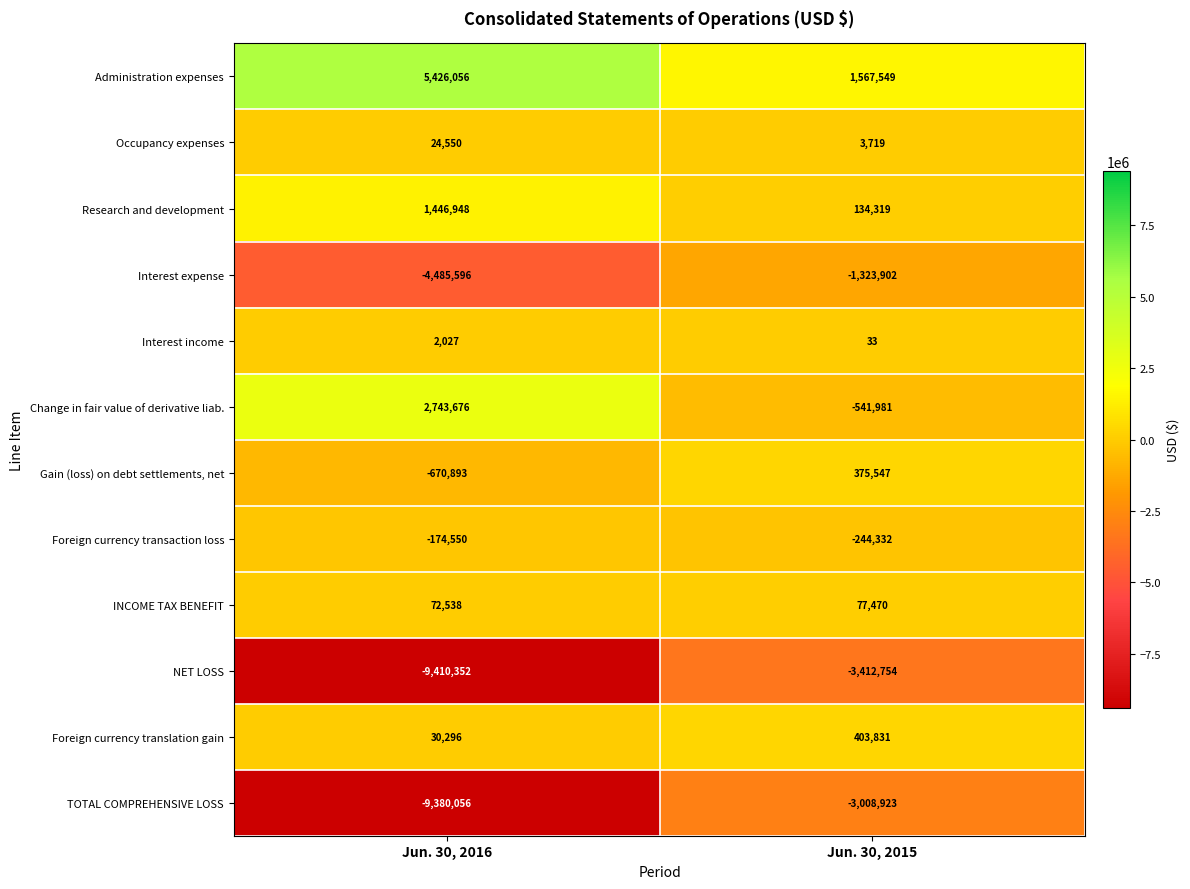

Reading right to left, list all the values displayed in this chart.

Administration expenses: Jun. 30, 2015=1567549	Jun. 30, 2016=5426056
Occupancy expenses: Jun. 30, 2015=3719	Jun. 30, 2016=24550
Research and development: Jun. 30, 2015=134319	Jun. 30, 2016=1446948
Interest expense: Jun. 30, 2015=-1323902	Jun. 30, 2016=-4485596
Interest income: Jun. 30, 2015=33	Jun. 30, 2016=2027
Change in fair value of derivative liab.: Jun. 30, 2015=-541981	Jun. 30, 2016=2743676
Gain (loss) on debt settlements, net: Jun. 30, 2015=375547	Jun. 30, 2016=-670893
Foreign currency transaction loss: Jun. 30, 2015=-244332	Jun. 30, 2016=-174550
INCOME TAX BENEFIT: Jun. 30, 2015=77470	Jun. 30, 2016=72538
NET LOSS: Jun. 30, 2015=-3412754	Jun. 30, 2016=-9410352
Foreign currency translation gain: Jun. 30, 2015=403831	Jun. 30, 2016=30296
TOTAL COMPREHENSIVE LOSS: Jun. 30, 2015=-3008923	Jun. 30, 2016=-9380056